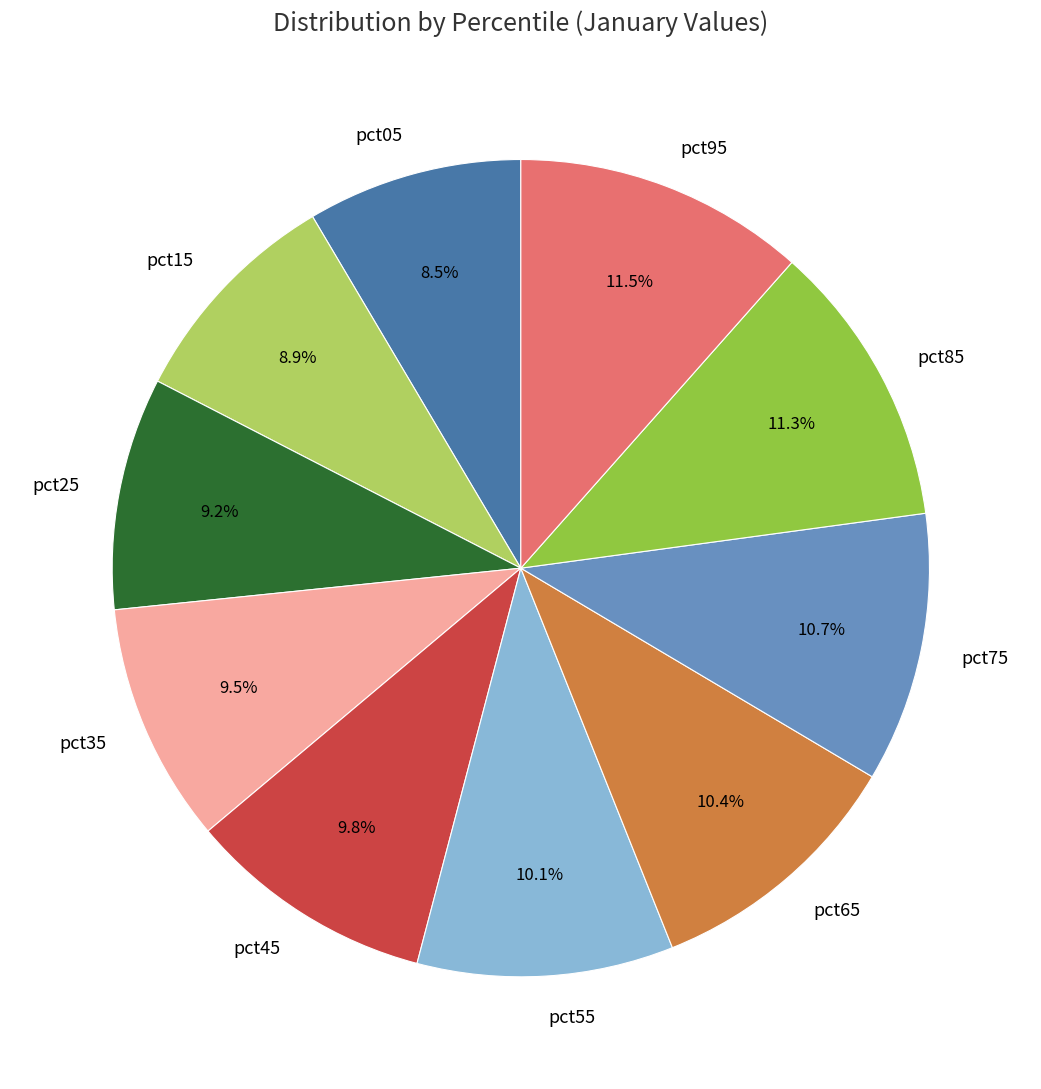

Is the sum of pct35 and pct75 greater than half?

No